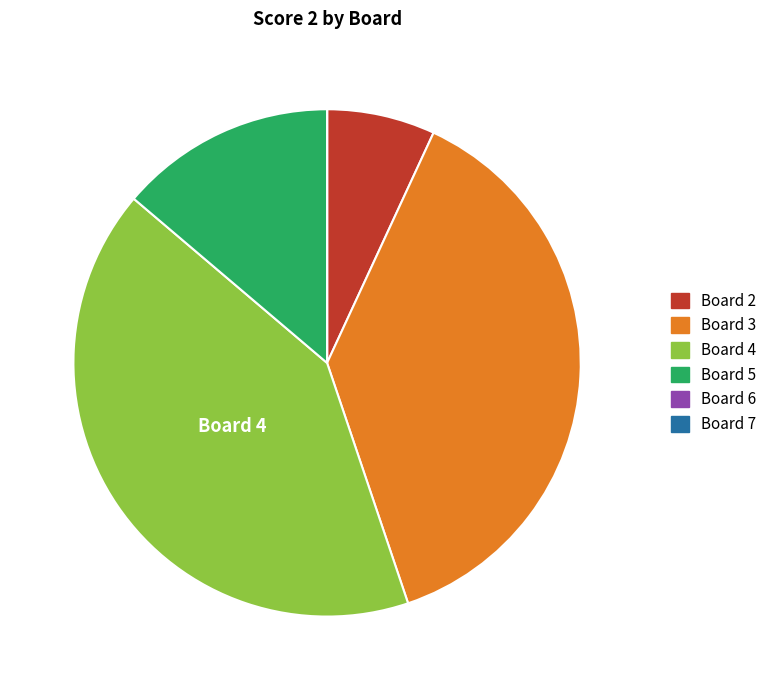

What is the largest slice in the pie chart?

Board 4